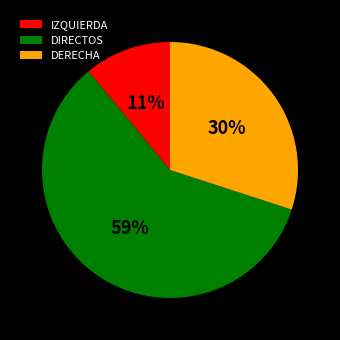

Rank the categories by value from lowest to highest.

IZQUIERDA, DERECHA, DIRECTOS